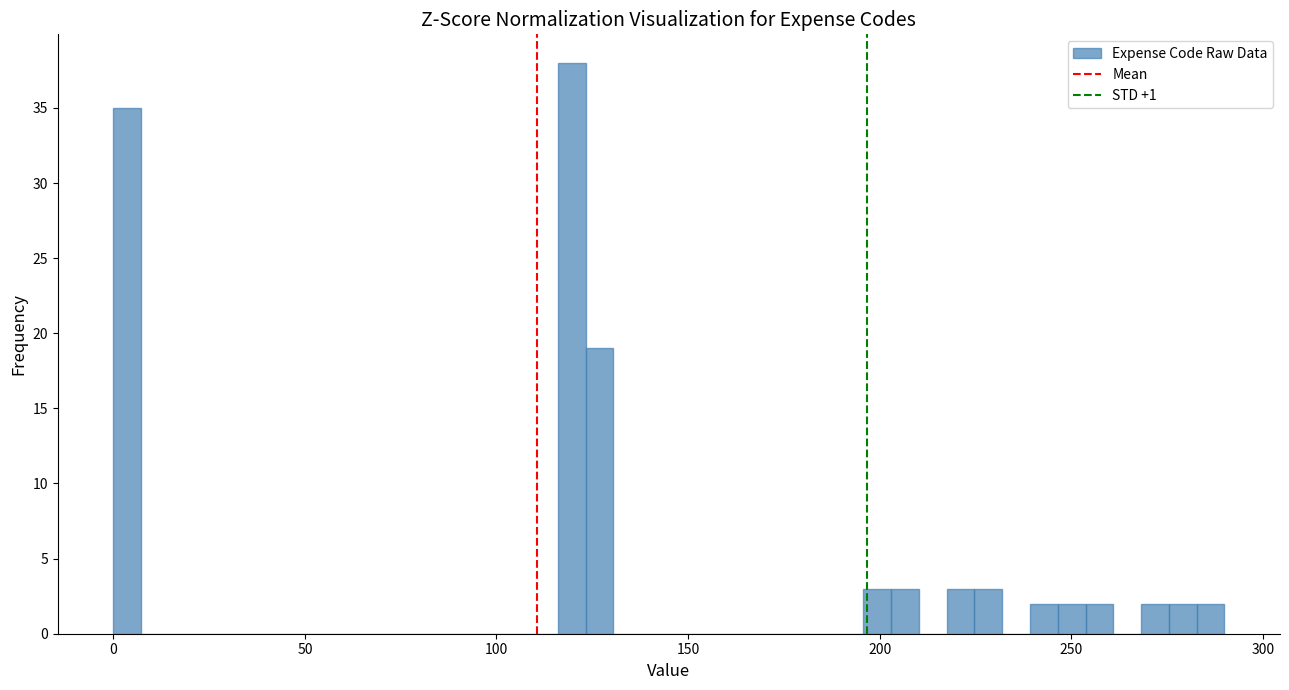

Read against the x-axis, roughly where is the centre of the tallest bar?

120